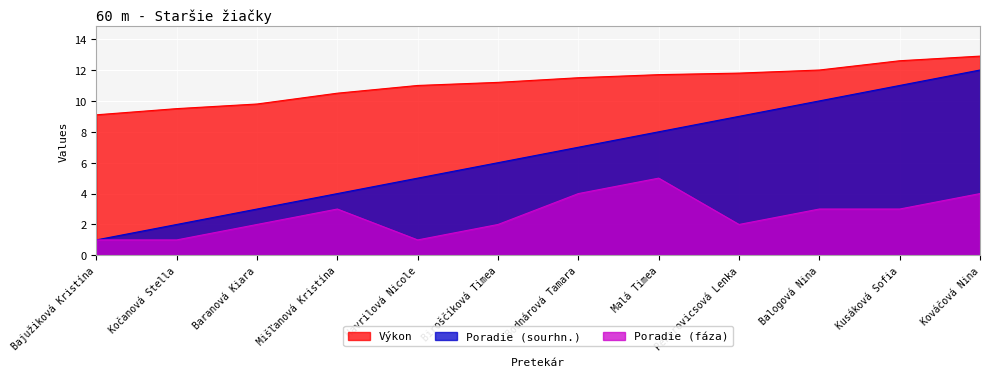

How many values in the Poradie (sourhn.) series are below 7?

6